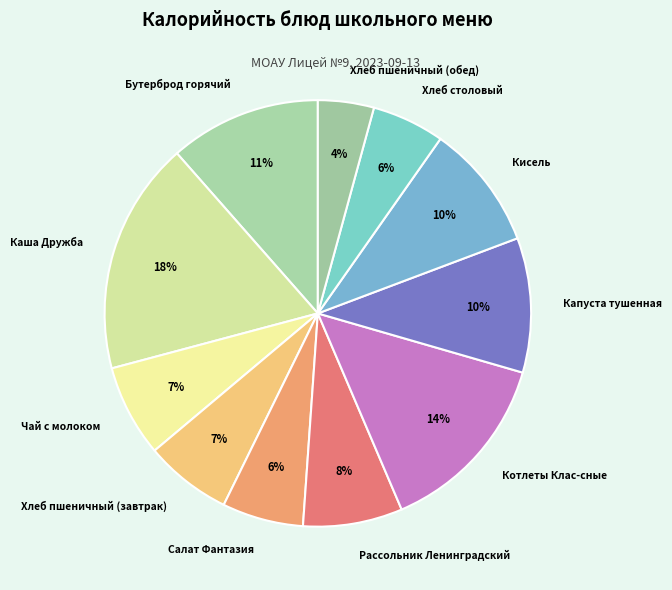

To the nearest percent, what portion does Каша Дружба represent?

18%